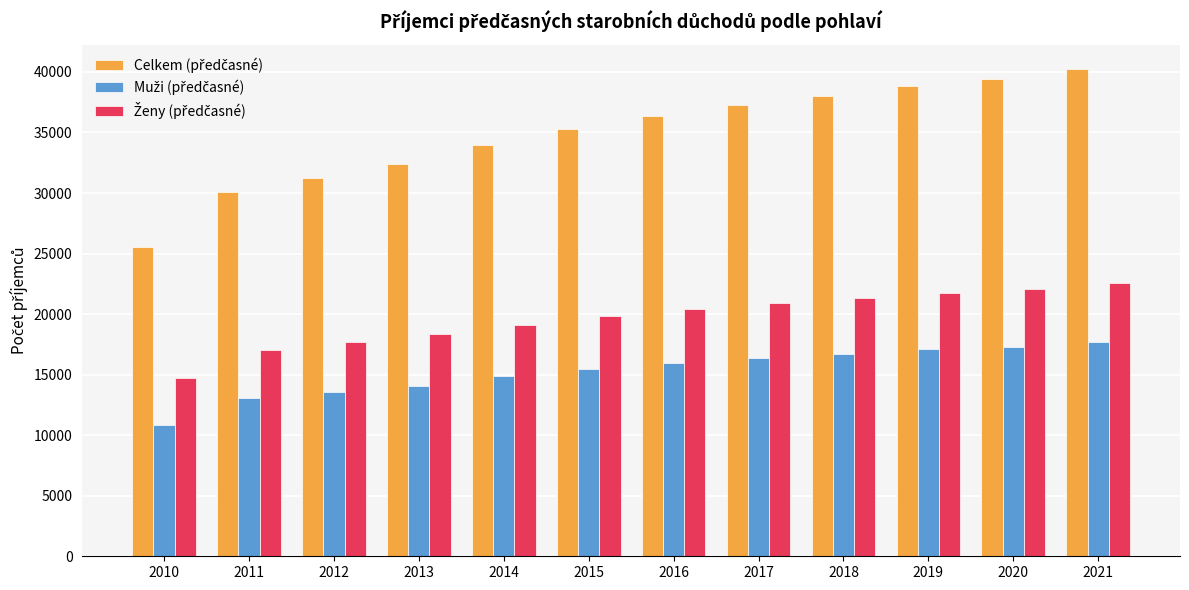

What is the minimum value shown in the chart?

10825